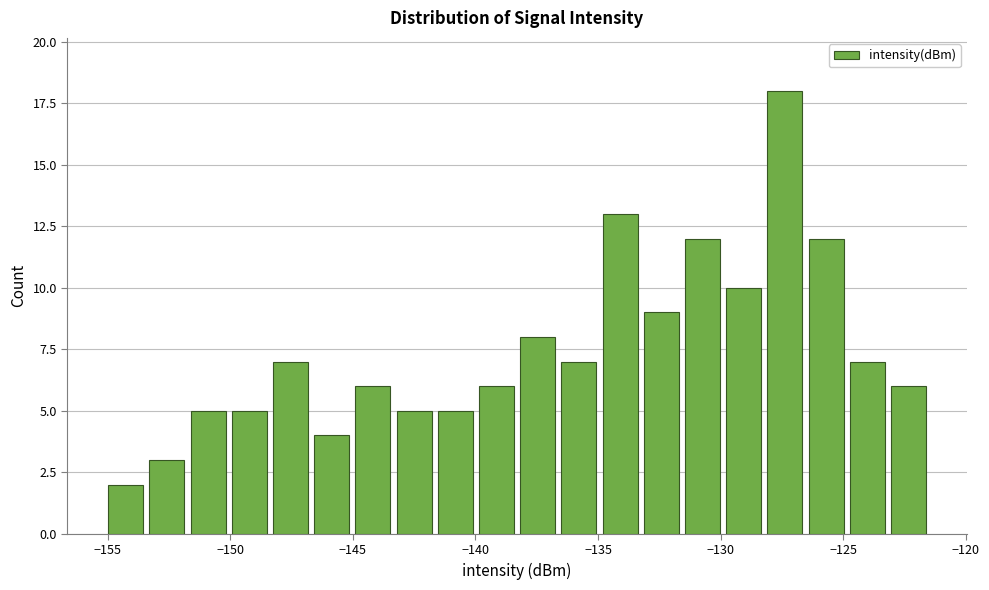

Around what value on the x-axis is the tallest bar? Give the approximate position of its centre, as read against the axis.

-127.5